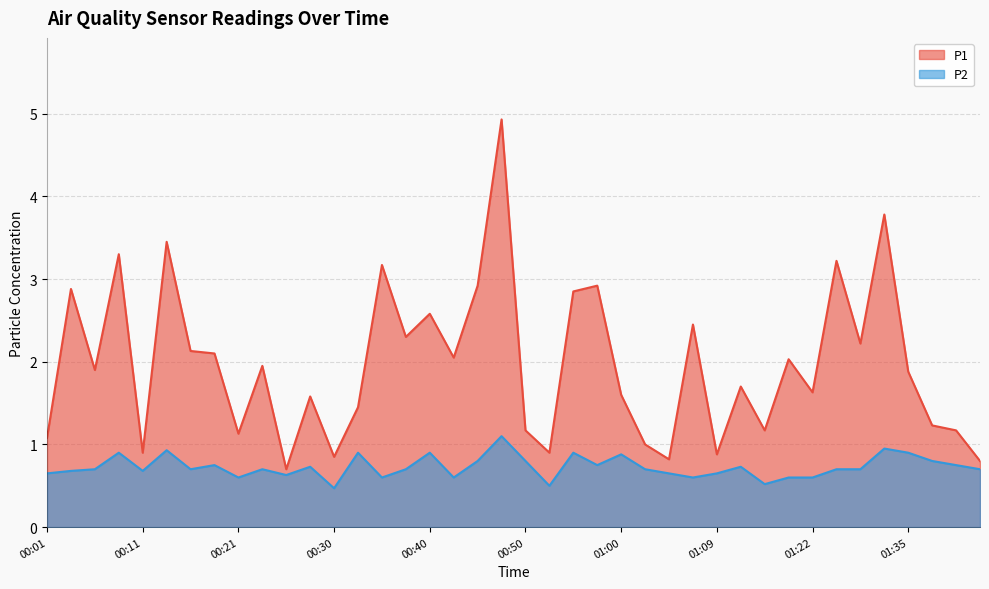

Between 00:11 and 01:02, which is larger?

01:02